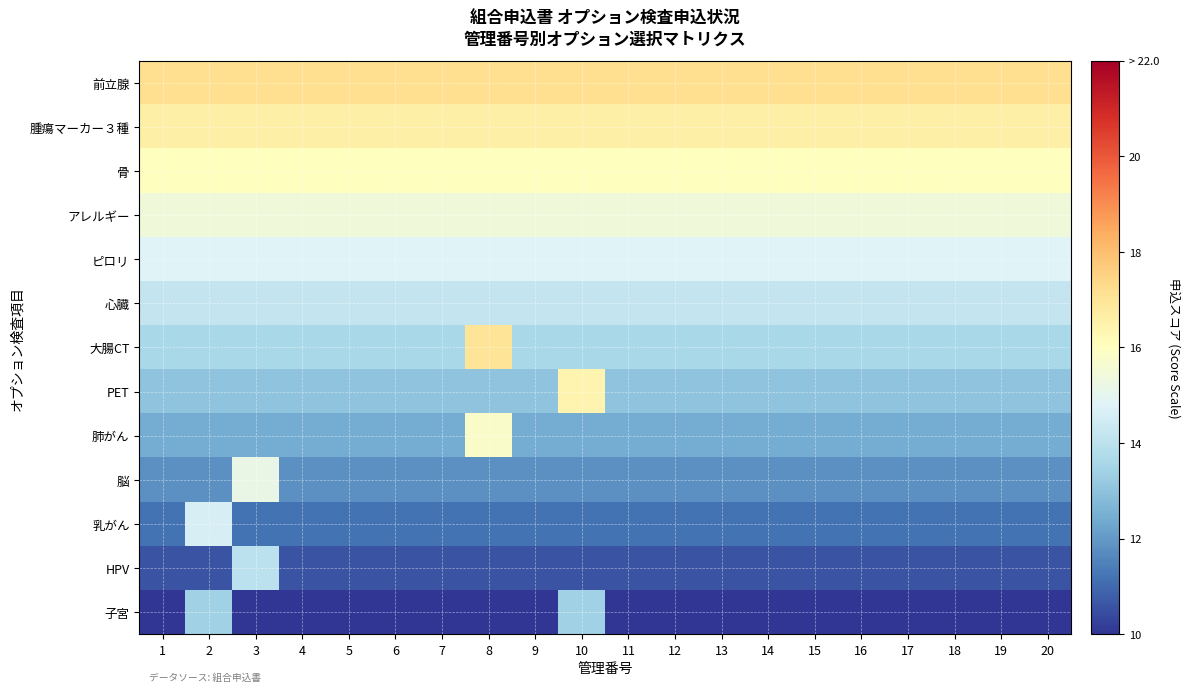

At which category does the chart reach its minimum across all series?

1